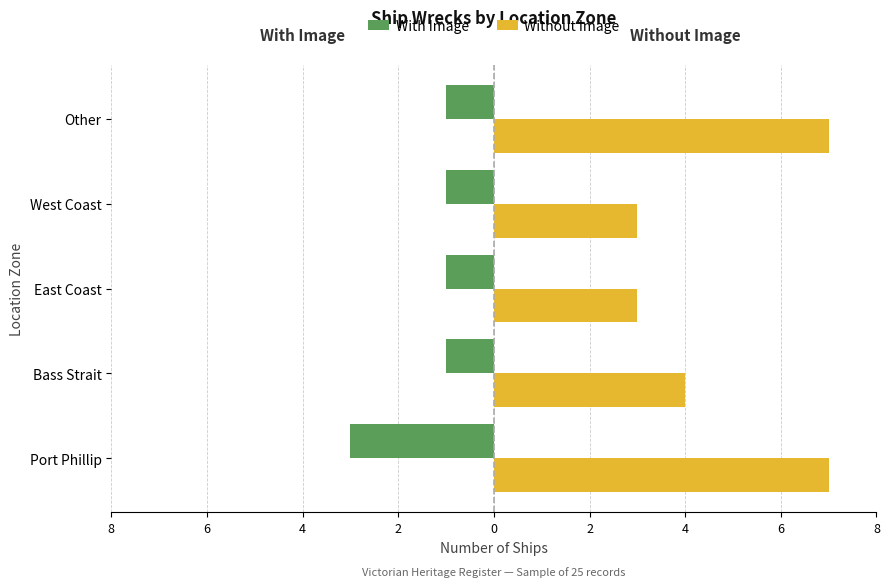

What are all the series names shown in the legend?

With Image, Without Image